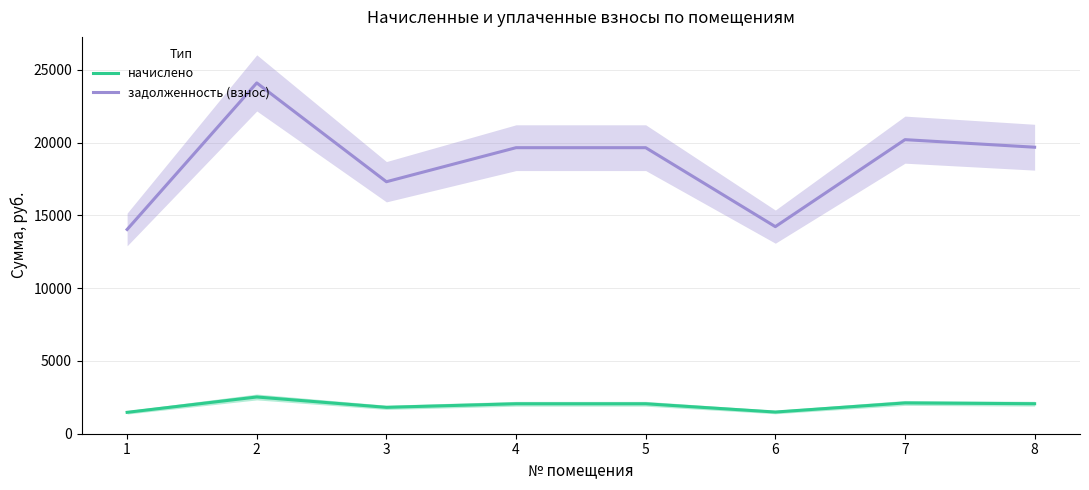

What is the total value across all series at 7?

22321.0